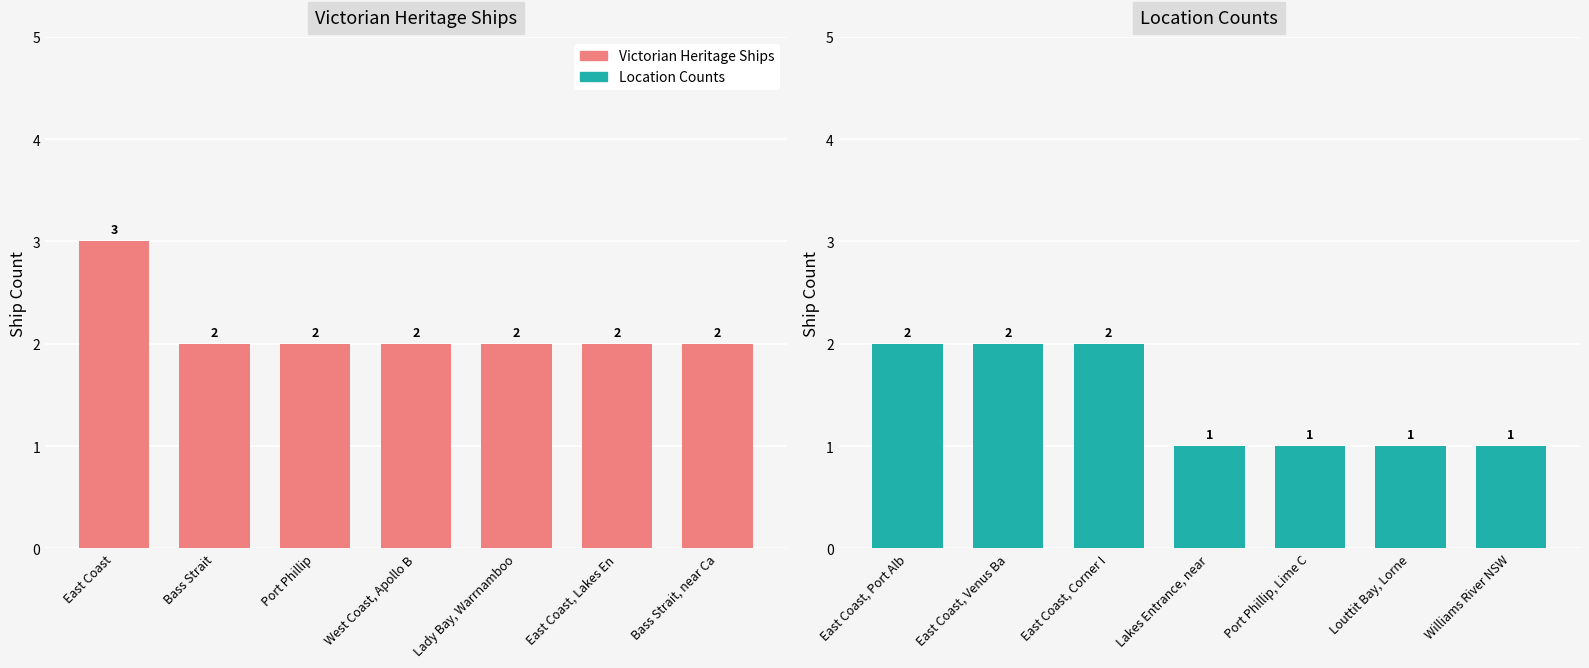

Read the Victorian Heritage Ships value at East Coast, Lakes En.

2